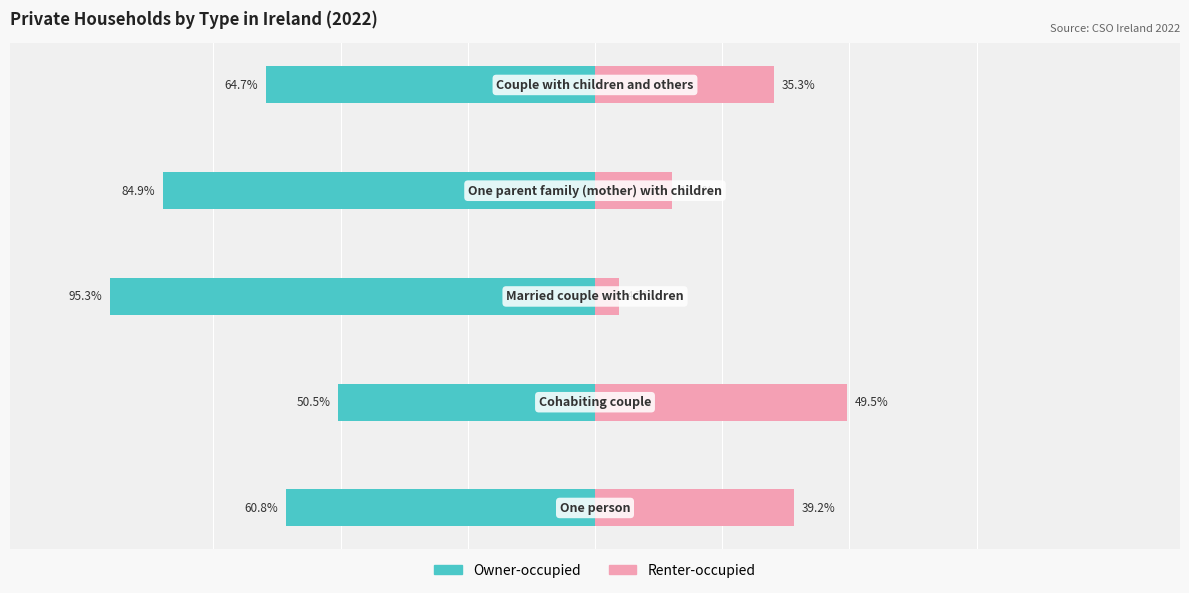

The value of Owner-occupied at 2 is -95.3. True or false?

True